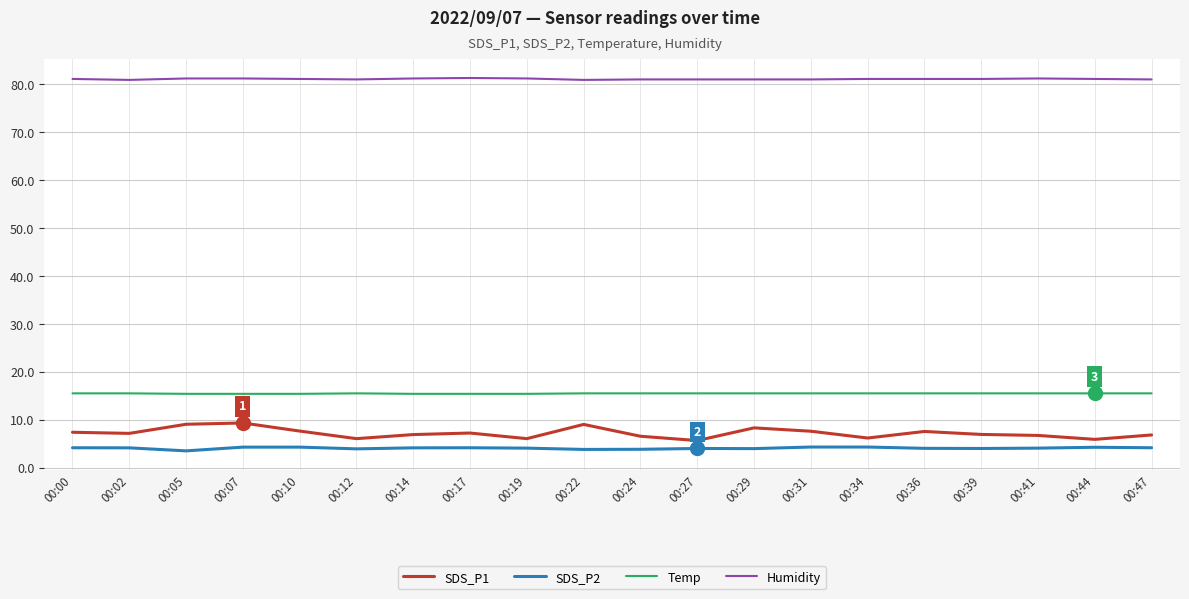

What is the greatest value displayed?

81.3